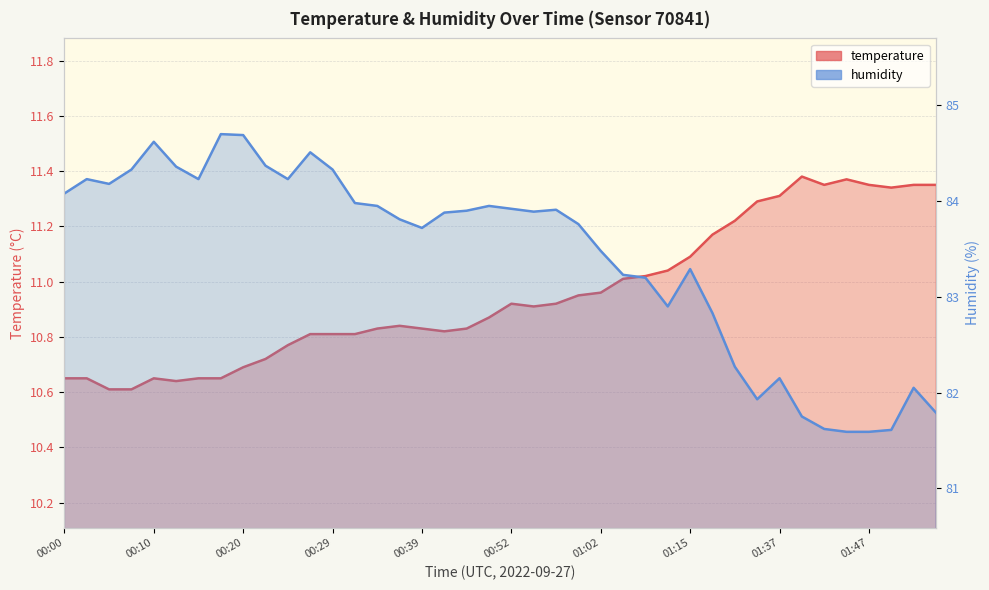

List the series in order of their peak value, highest first.

humidity, temperature